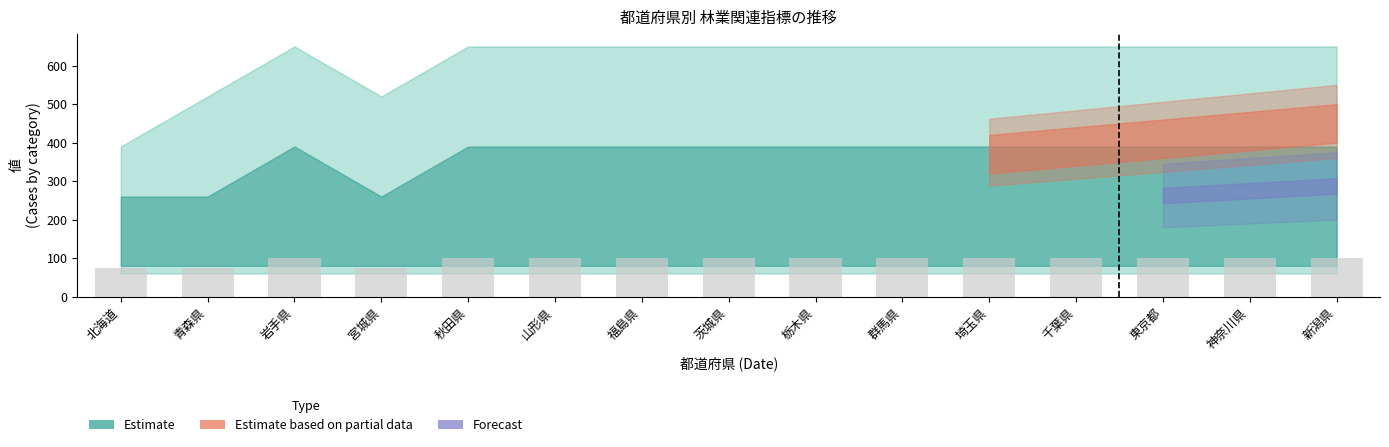

Reading left to right, what are all the values shown in this chart?

75	75	100	75	100	100	100	100	100	100	100	100	100	100	100